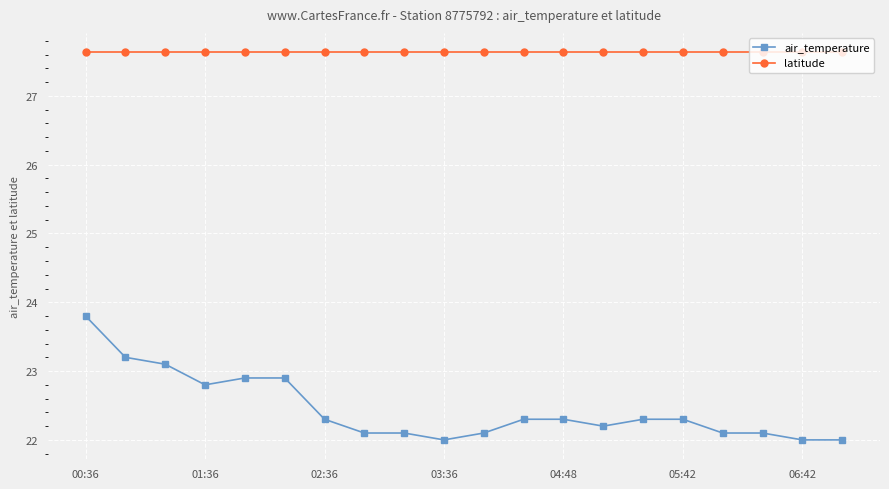

What is the value of the latitude point at the 3rd from the left?

27.6